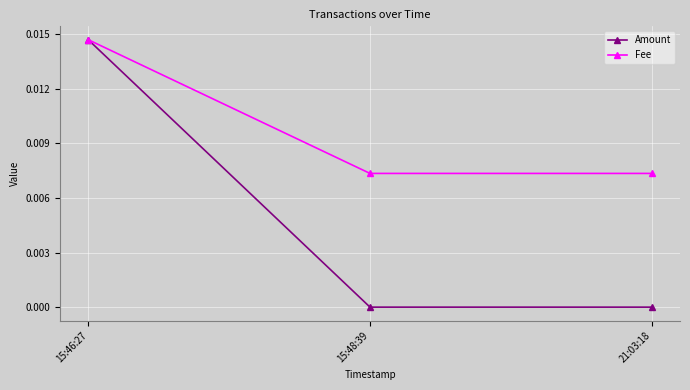

How many categories are shown in the chart?

3